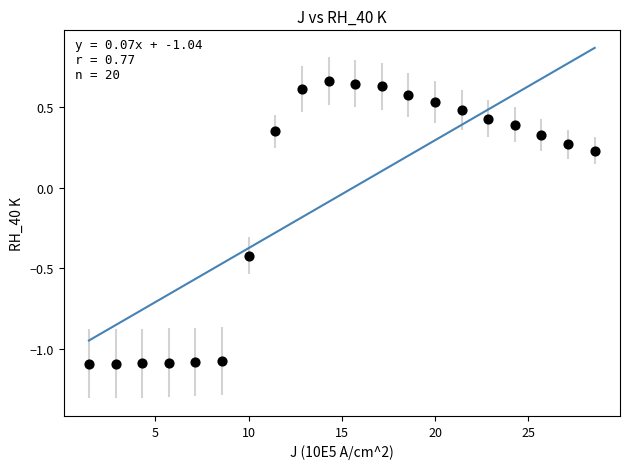

What is the range of Y values (max minus min)?

1.8